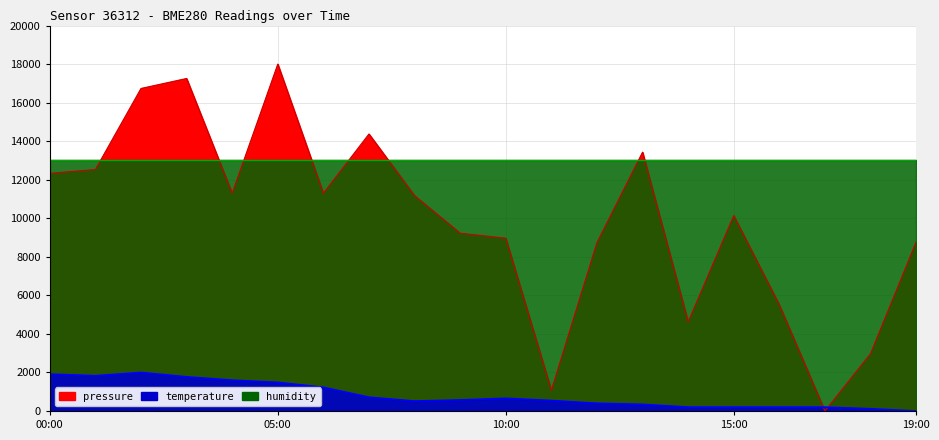

True or false: pressure and temperature intersect in this chart.

True